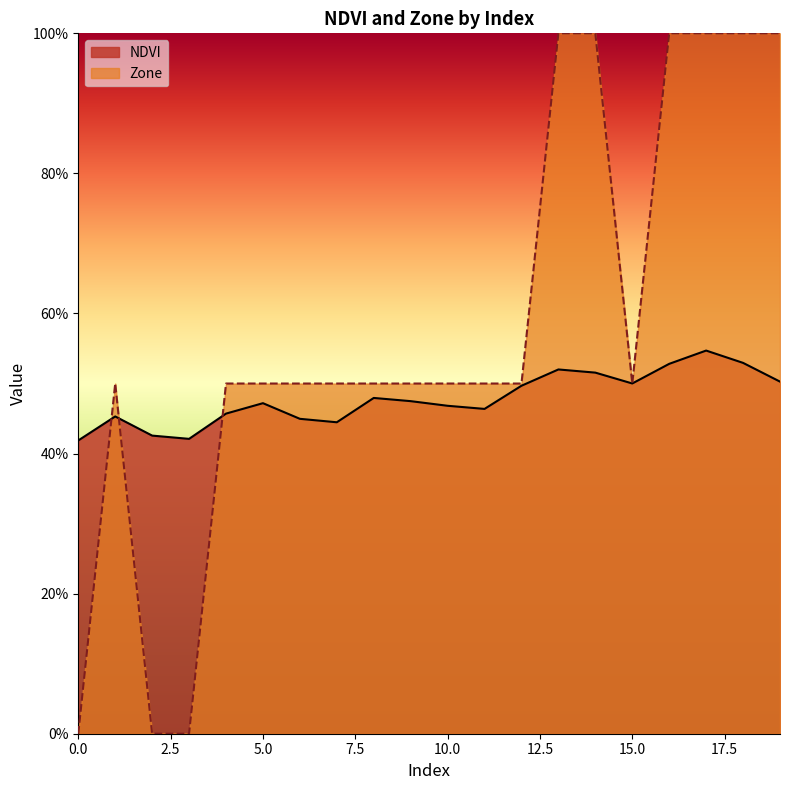

What is the sum of the NDVI values at 6 and 7?

0.9